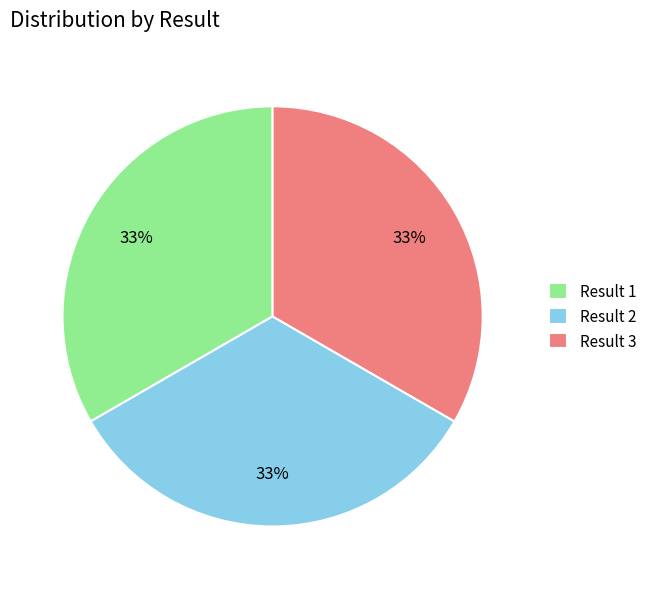

True or false: Result 1 accounts for 33% of the total.

True